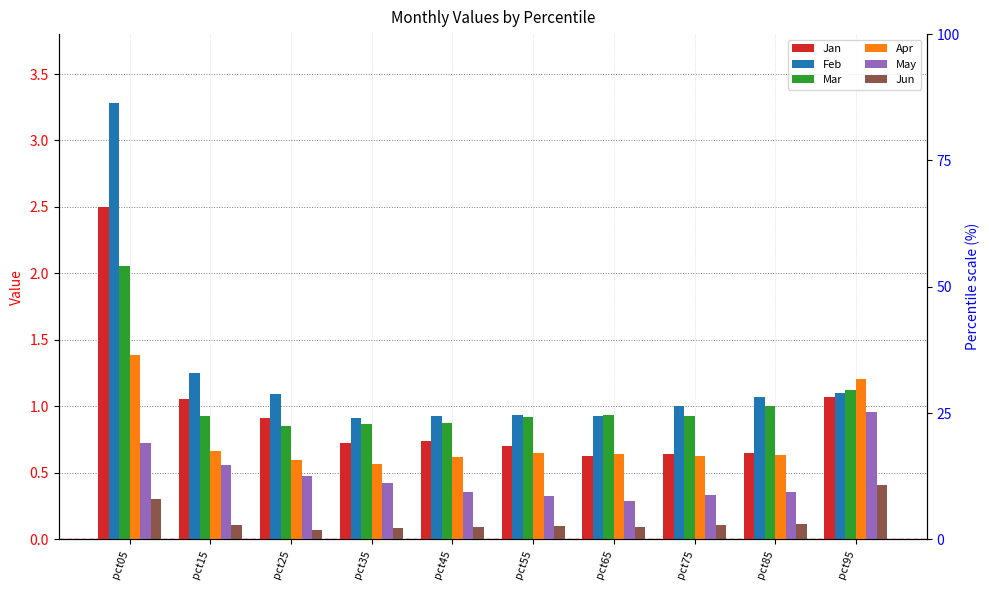

True or false: Mar has a value of 2.1 at pct05.

True